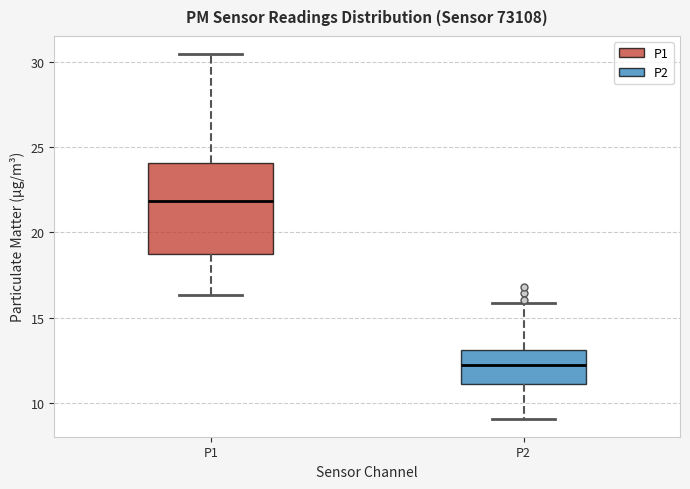

Which box is the tallest, from its lower edge to its upper edge?

P1